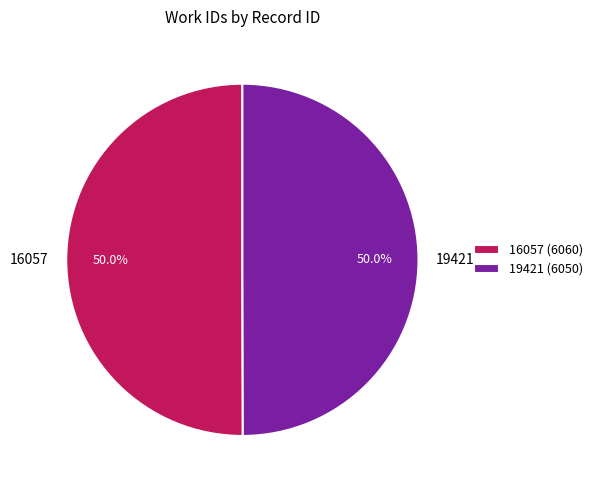

True or false: 16057 accounts for 57% of the total.

False